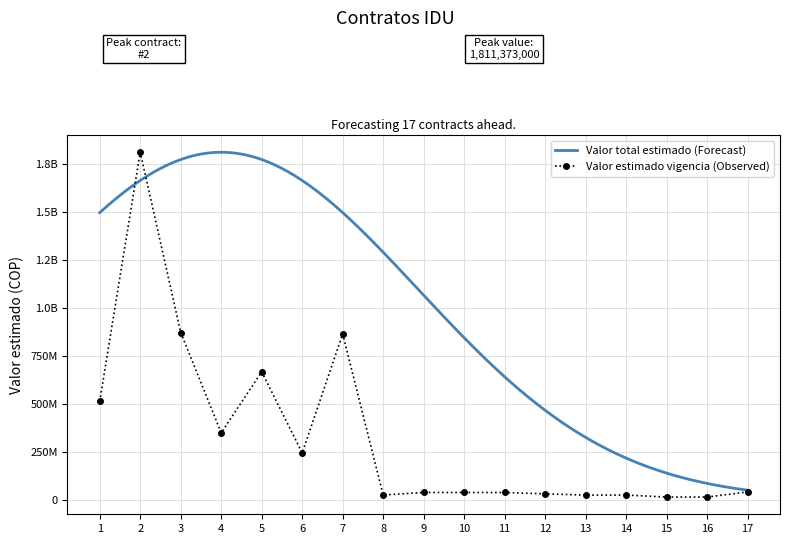

How many values exceed 38400000?

8